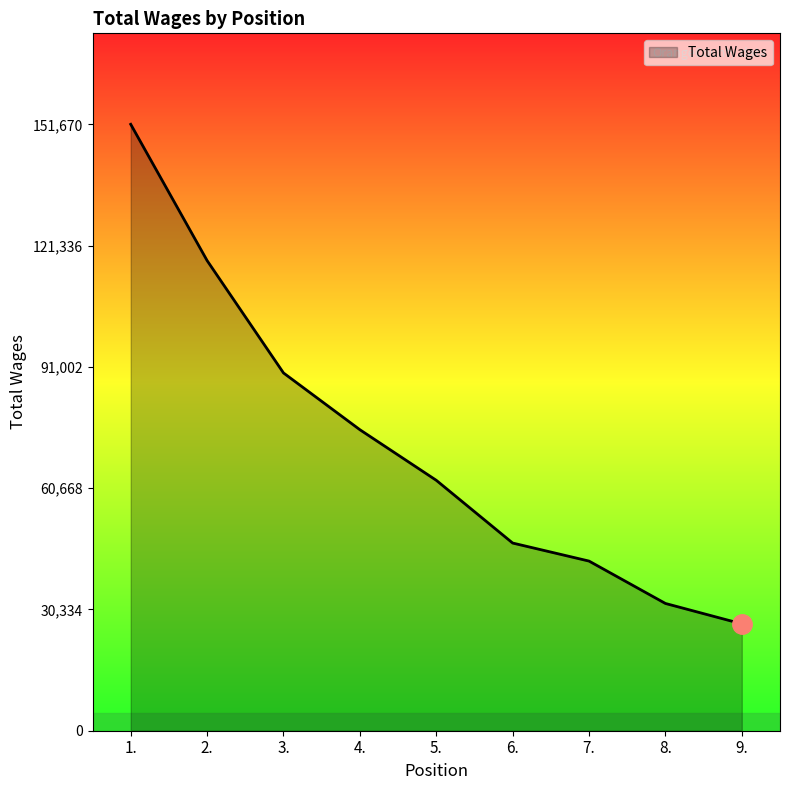

Is it true that the value at 5. is 14988?

False